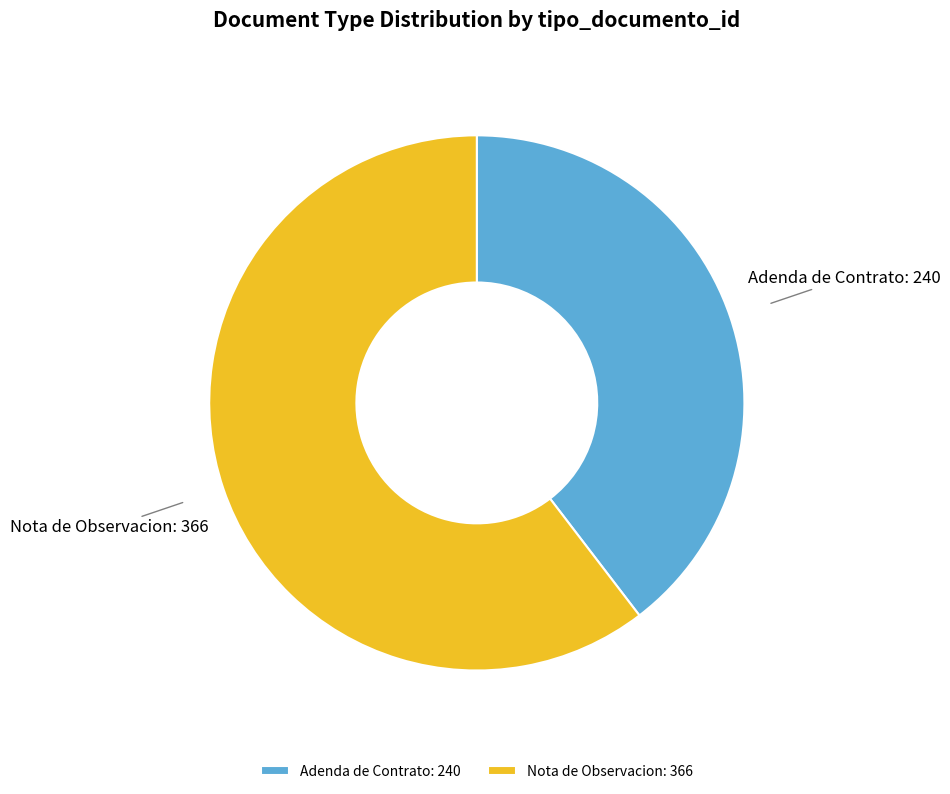

Does Nota de Observacion account for over 50% of the chart?

Yes